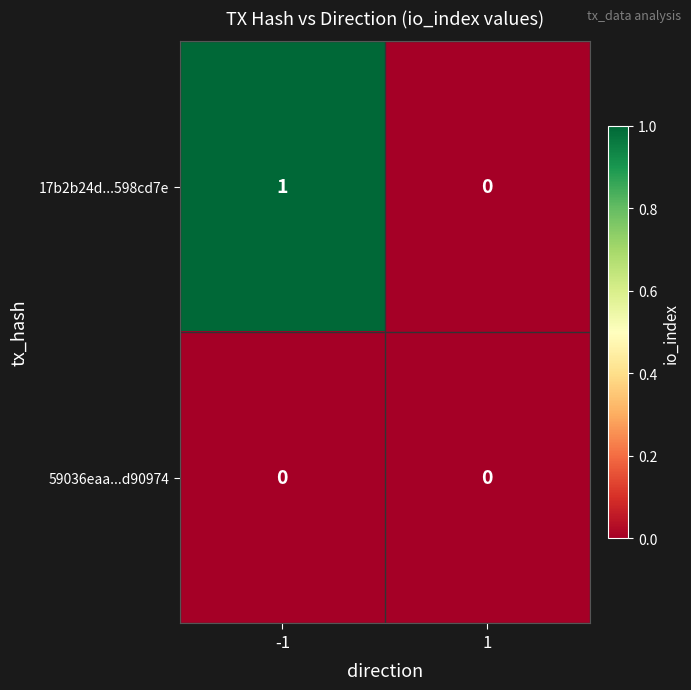

The 59036eaa...d90974 series shows 0 at -1. True or false?

True